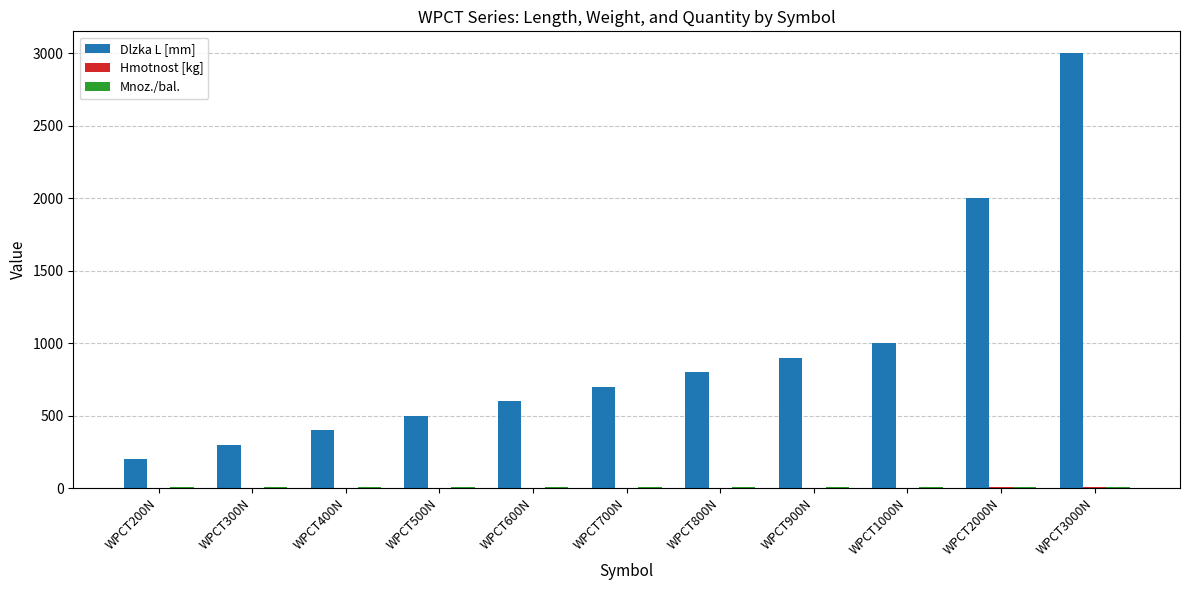

Which series has the largest total across all categories?

Dlzka L [mm]